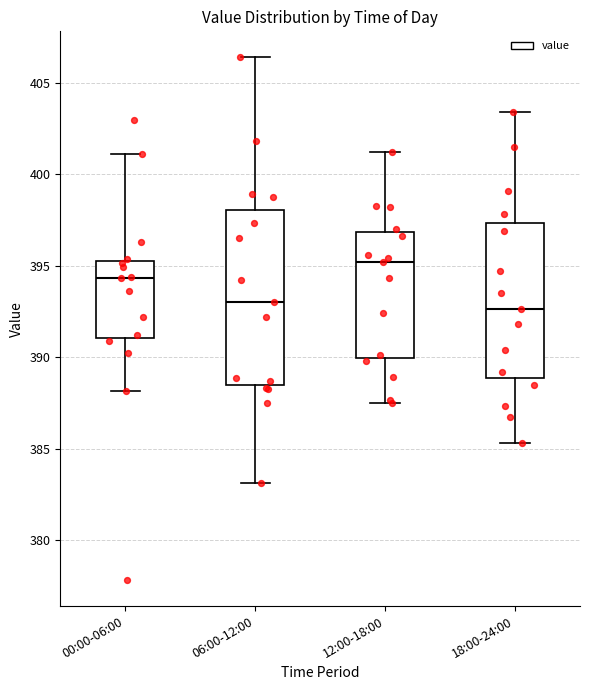

Where is the lower edge of the box for 06:00-12:00 on the y-axis? The values are not printed on the chart, so give them approximately, as read against the axis.

388.5